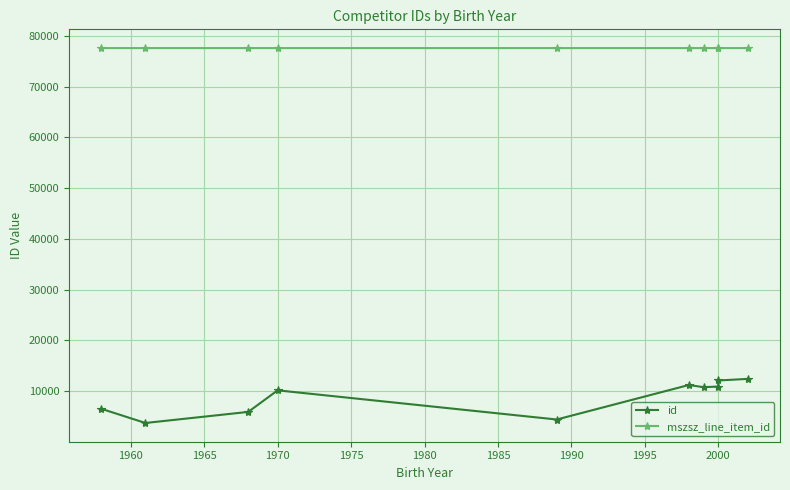

True or false: mszsz_line_item_id has a value of 77589 at 1970.

True